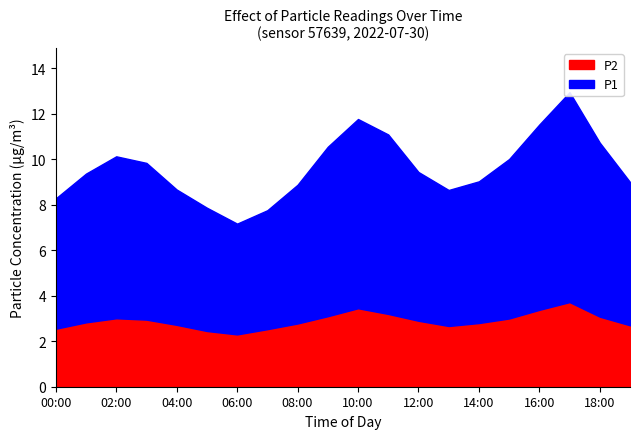

At which label does P1 reach its minimum?

06:00